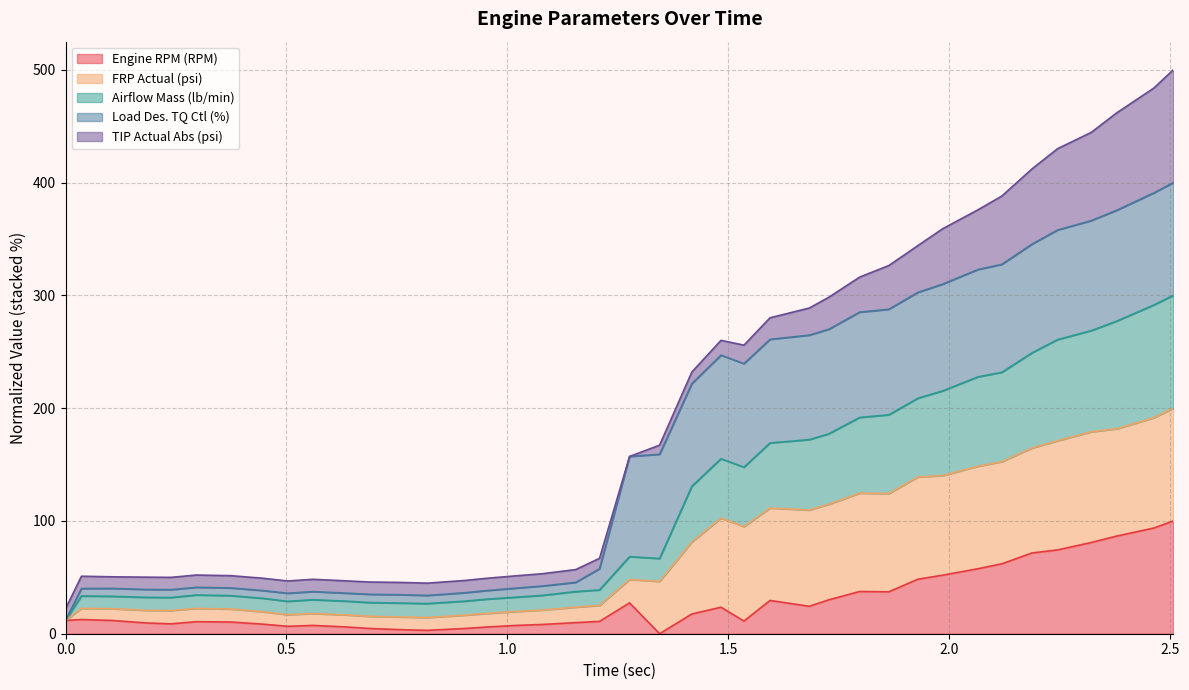

What is the maximum value for Engine RPM (RPM)?

100.0